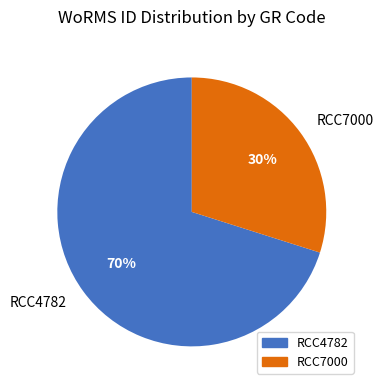

What is the smallest slice in the pie chart?

RCC7000